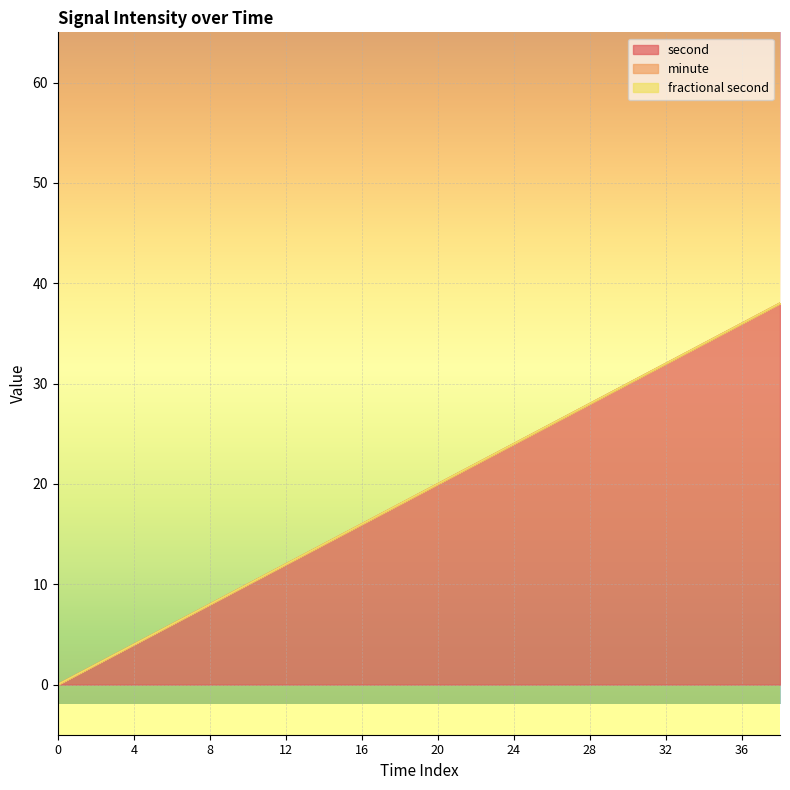

Reading right to left, extract all data points from this chart.

second: 38=38	36=36	34=34	32=32	30=30	28=28	26=26	24=24	22=22	20=20	18=18	16=16	14=14	12=12	10=10	8=8	6=6	4=4	2=2	0=0
minute: 38=0	36=0	34=0	32=0	30=0	28=0	26=0	24=0	22=0	20=0	18=0	16=0	14=0	12=0	10=0	8=0	6=0	4=0	2=0	0=0
fractional second: 38=0	36=0	34=0	32=0	30=0	28=0	26=0	24=0	22=0	20=0	18=0	16=0	14=0	12=0	10=0	8=0	6=0	4=0	2=0	0=0